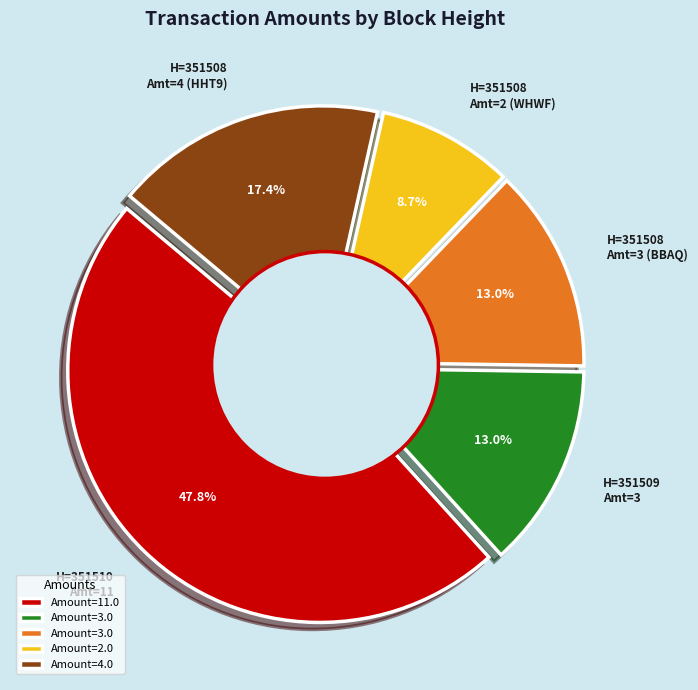

Count the number of slices in the pie.

5